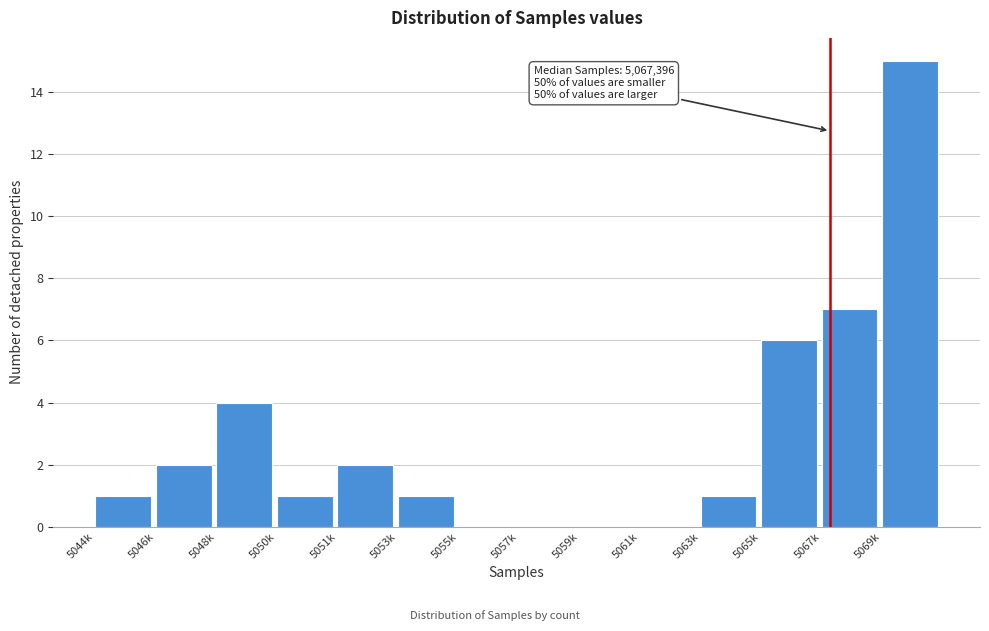

Reading right to left, what are all the values shown in this chart?

5069k=15	5067k=7	5065k=6	5063k=1	5061k=0	5059k=0	5057k=0	5055k=0	5053k=1	5051k=2	5050k=1	5048k=4	5046k=2	5044k=1